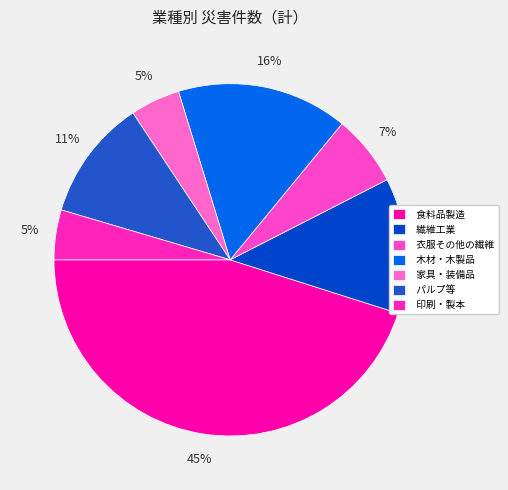

The 食料品製造 slice represents 45% of the pie. True or false?

True